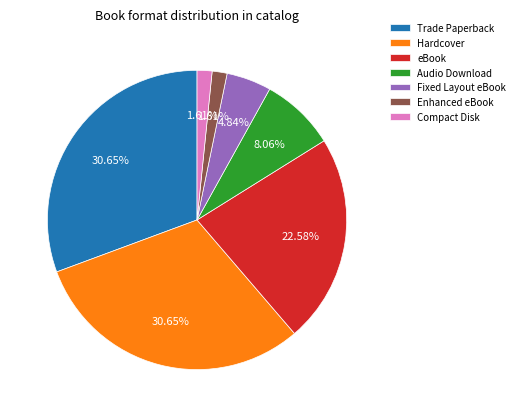

To the nearest percent, what percentage of the pie is eBook?

23%